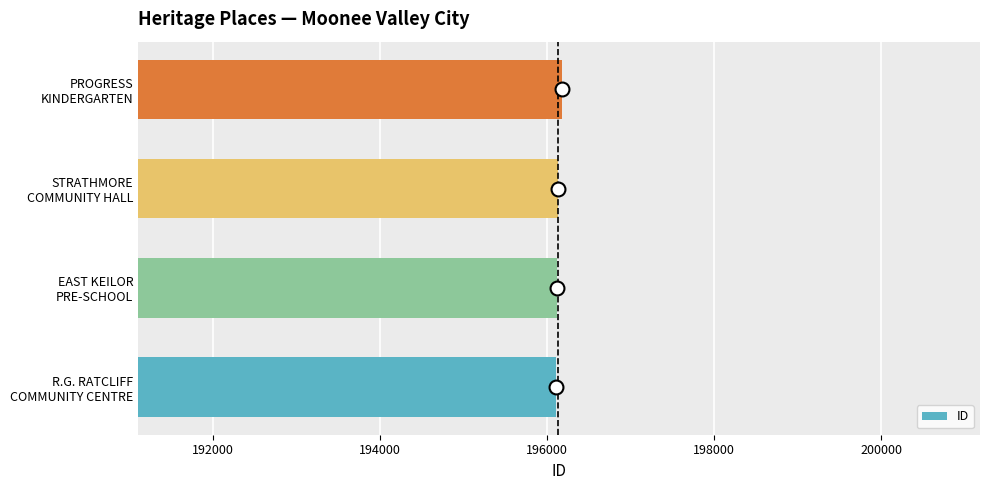

What is the minimum value shown in the chart?

196104